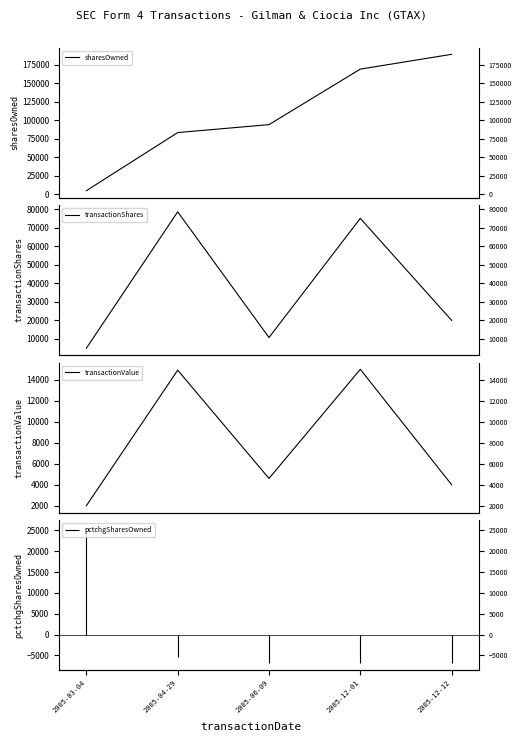

At which category does the chart reach its peak across all series?

2005-12-12